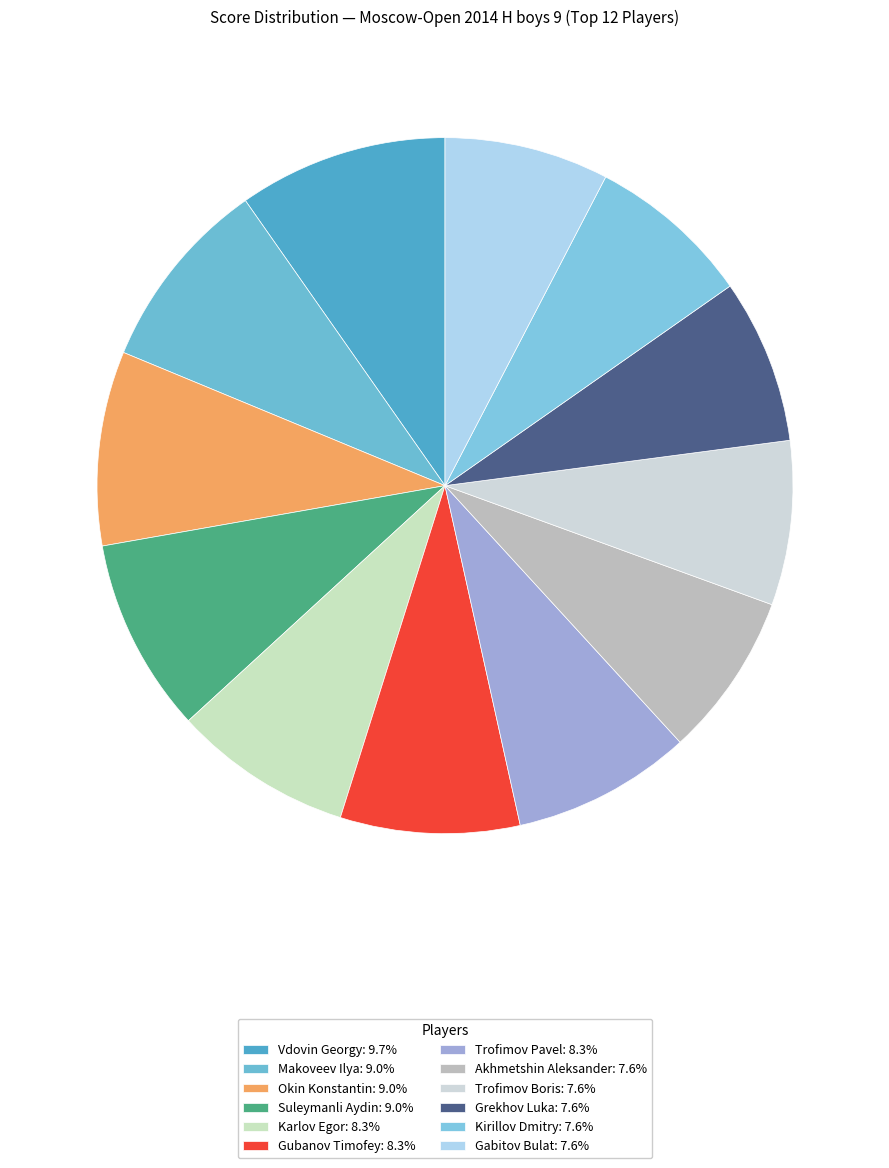

What percentage is the Trofimov Boris slice, to the nearest percent?

8%